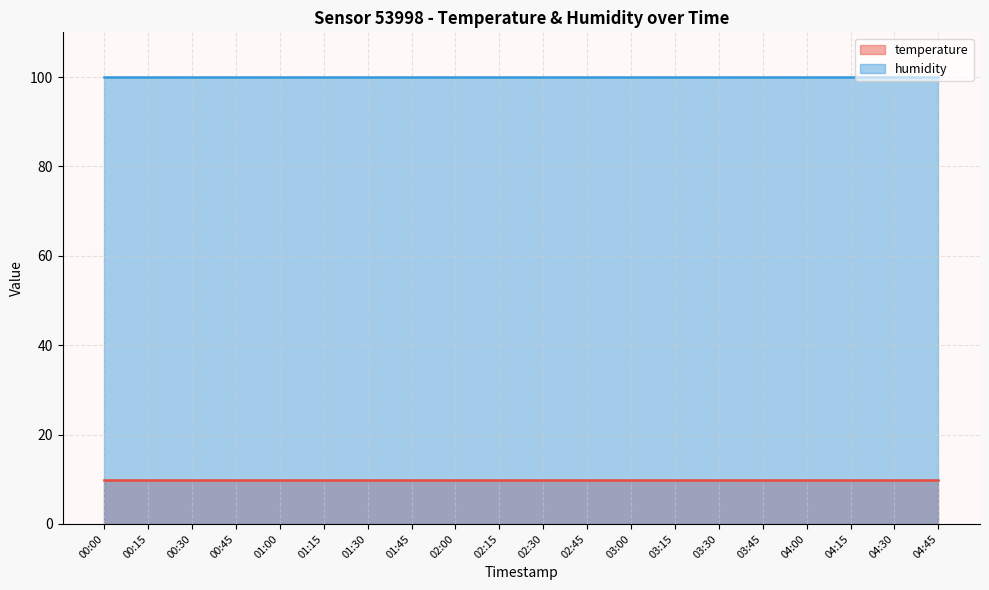

List the series in order of their peak value, lowest first.

temperature, humidity